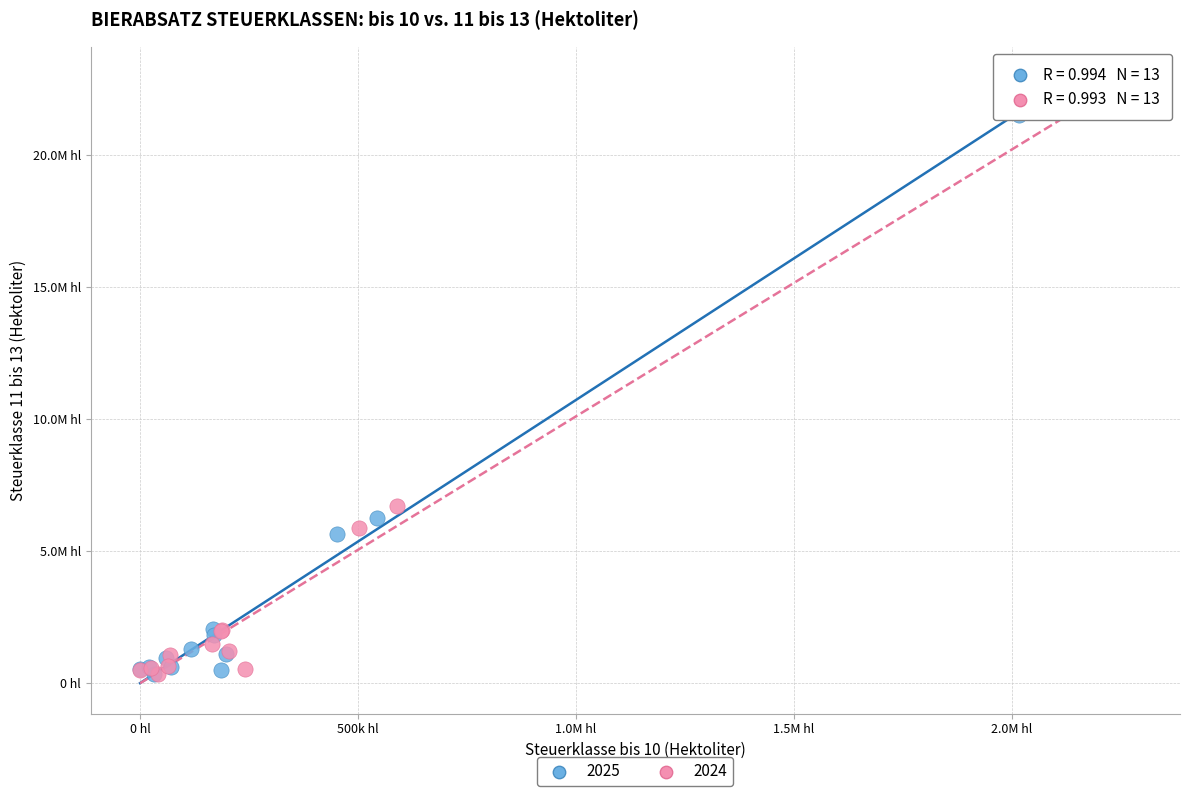

What are all the series names shown in the legend?

2025, 2024